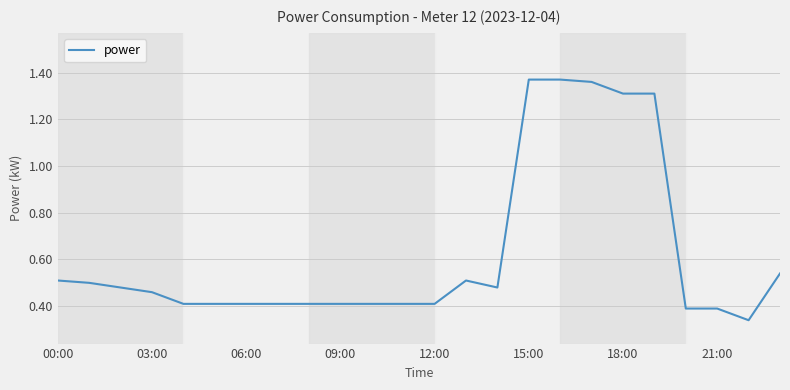

Is this an area chart (filled region under the line)?

No